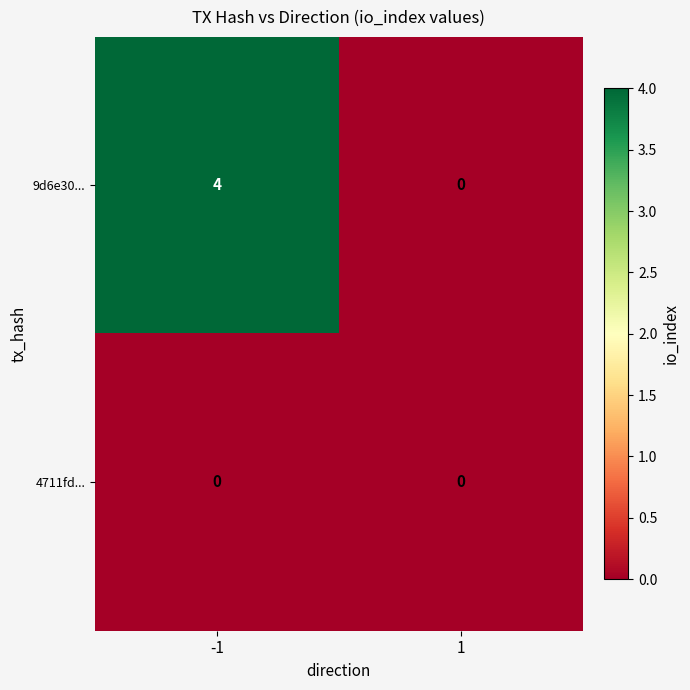

Which series has the widest spread of values?

9d6e30...